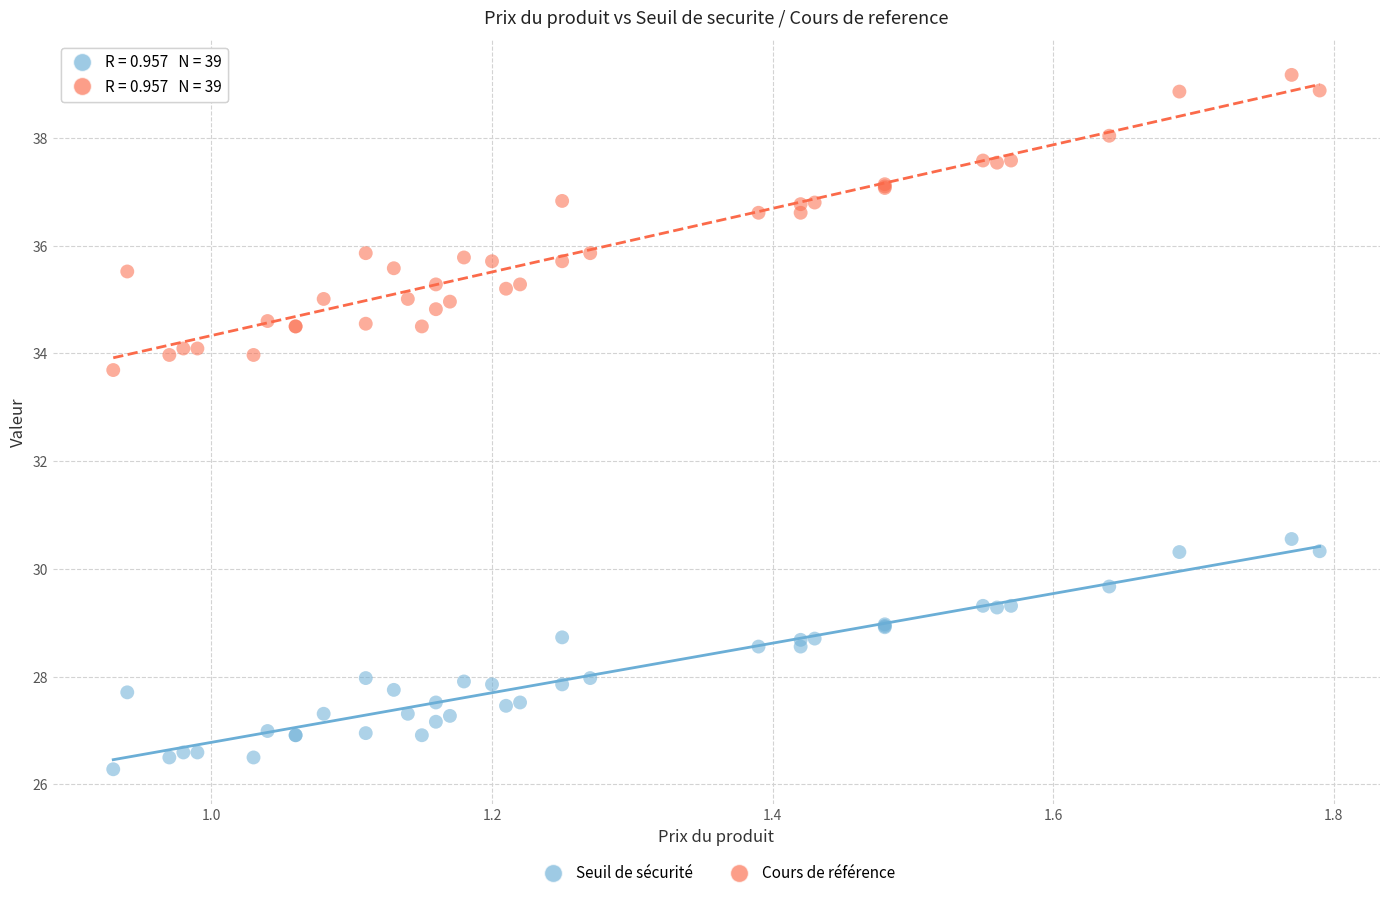

Which series reaches the minimum Y coordinate?

Seuil de sécurité